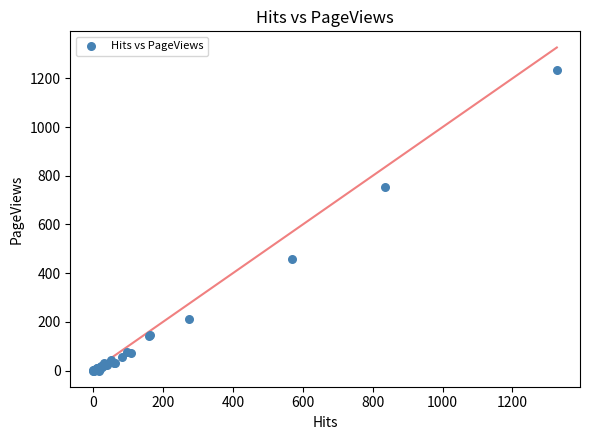

What Y value in the scatter plot is closest to 617?

752